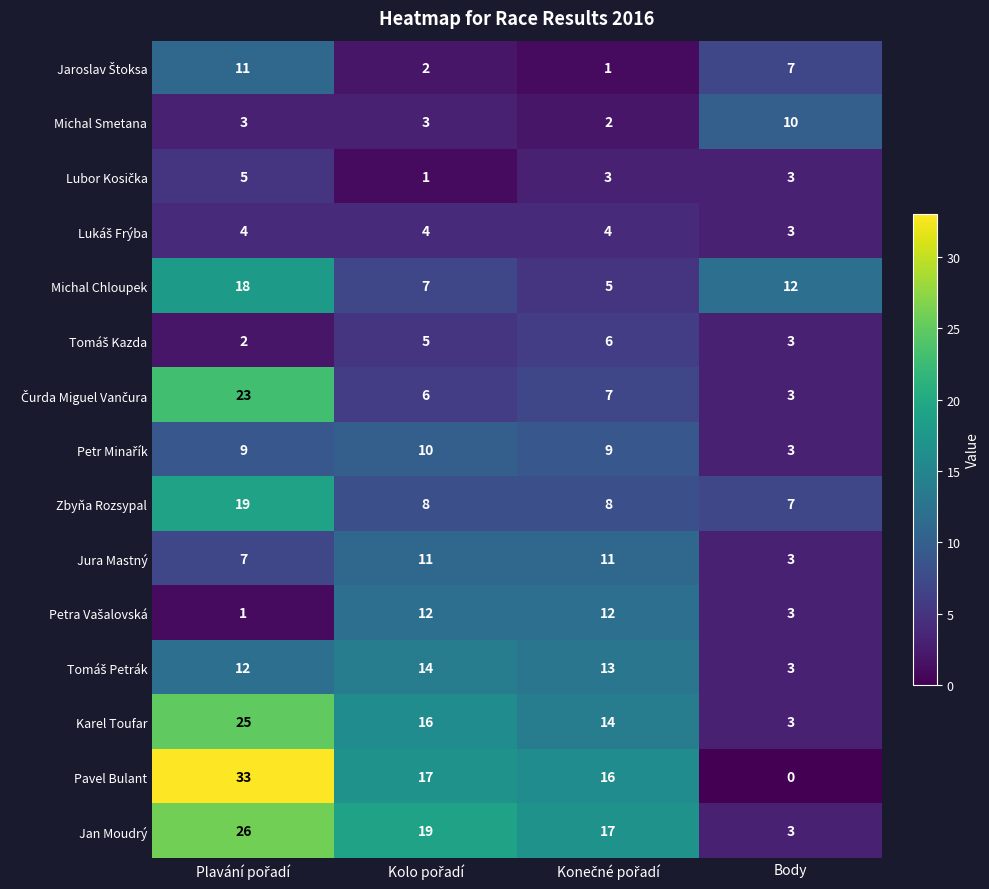

What is the difference between the maximum and second lowest values in the Michal Chloupek series?

11